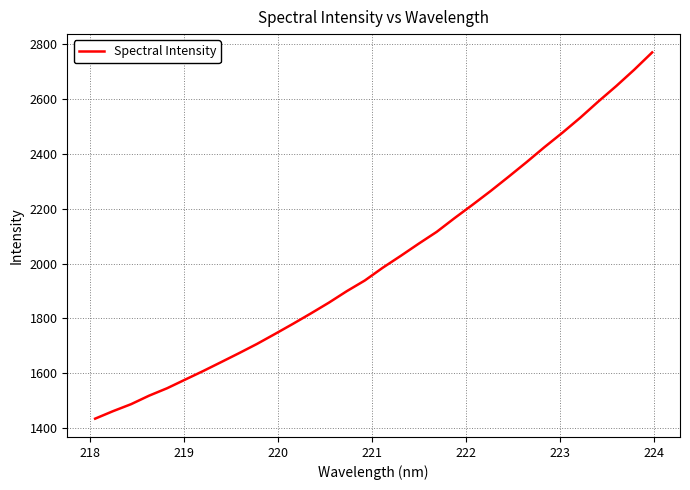

What is the smallest value displayed?

1433.8